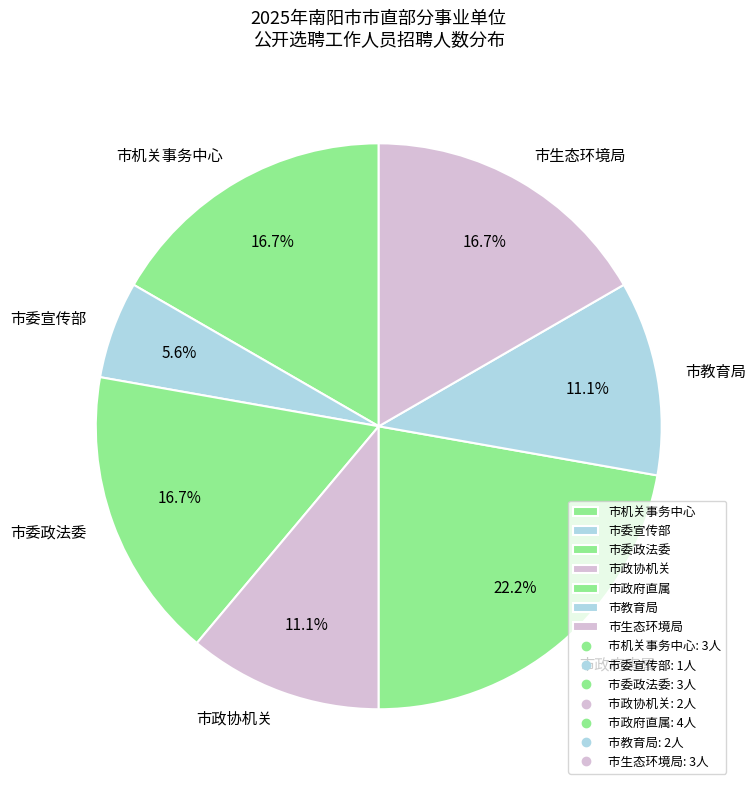

Do 市教育局 and 市机关事务中心 together represent more than half of the pie?

No